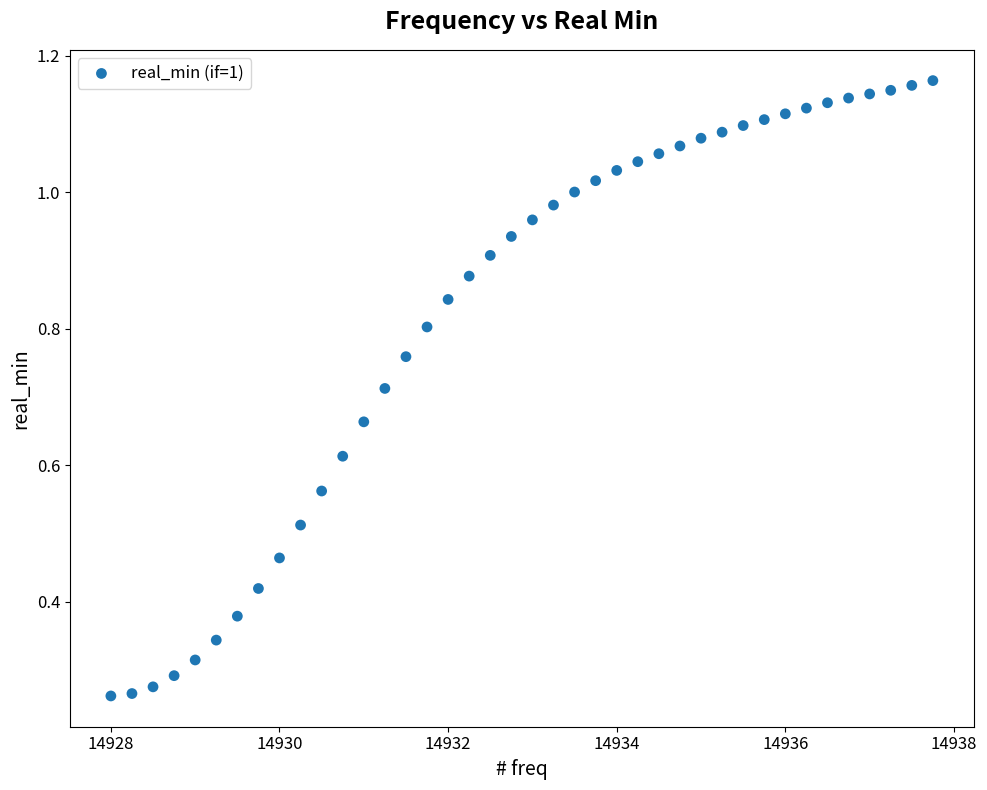

What is the range of X values (max minus min)?

9.8